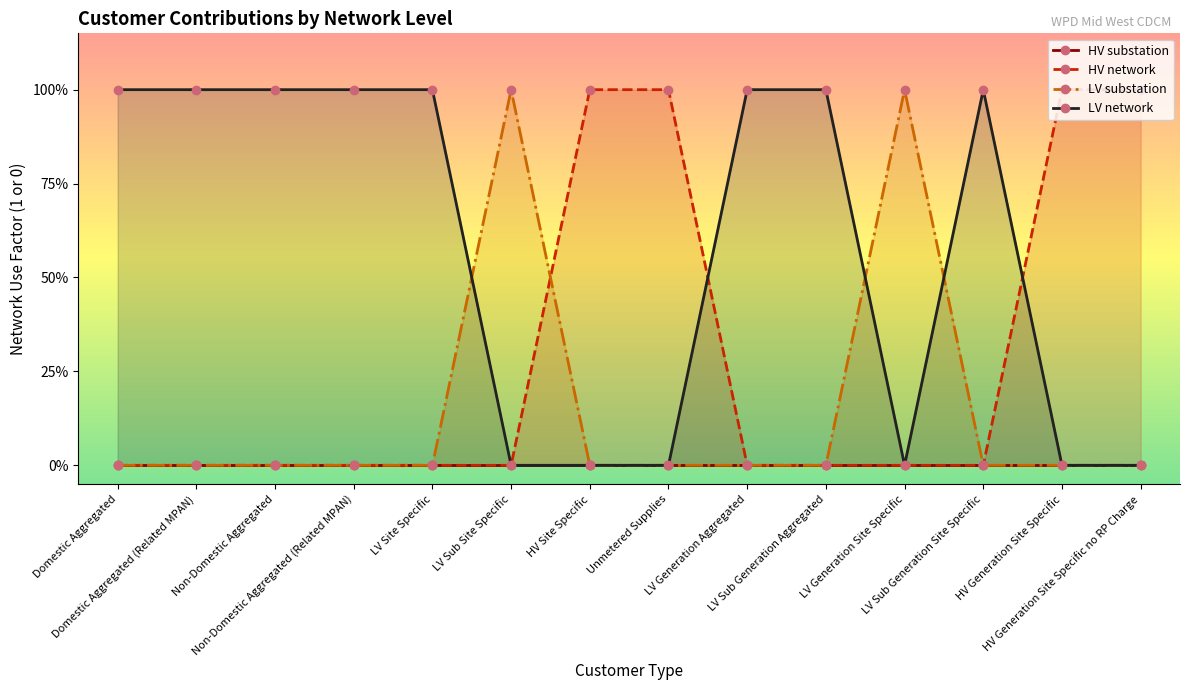

Between which two adjacent categories do HV network and LV network first intersect?

Unmetered Supplies and LV Generation Aggregated